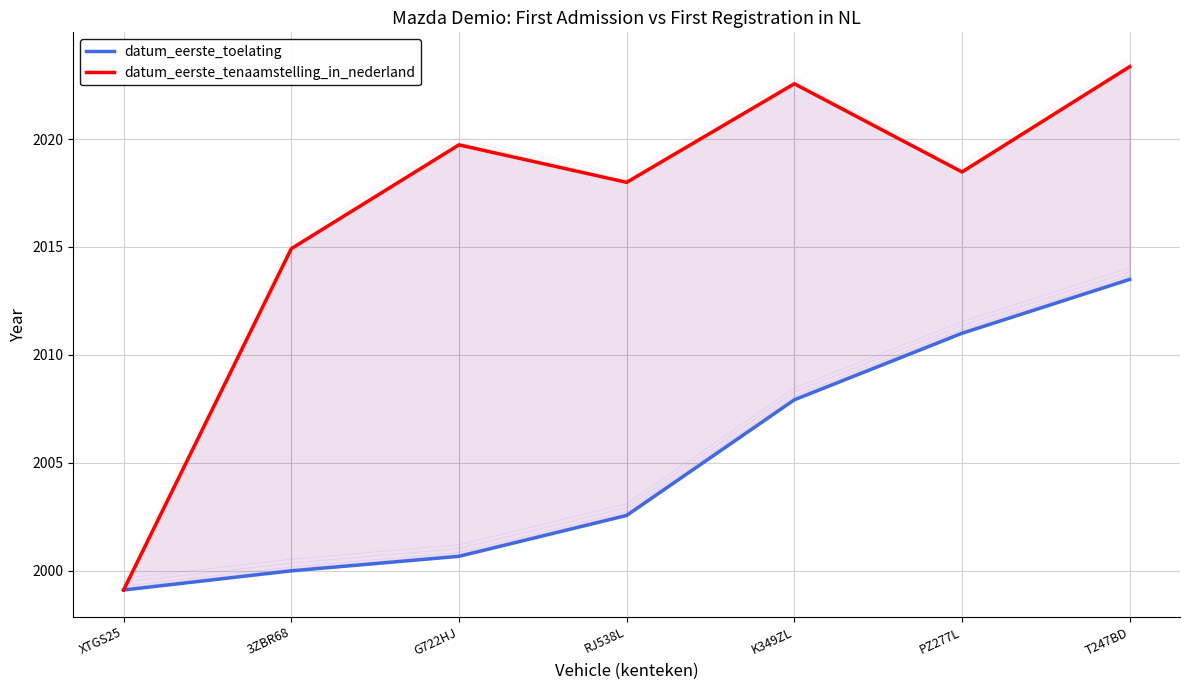

True or false: datum_eerste_toelating and datum_eerste_tenaamstelling_in_nederland cross at least once.

False